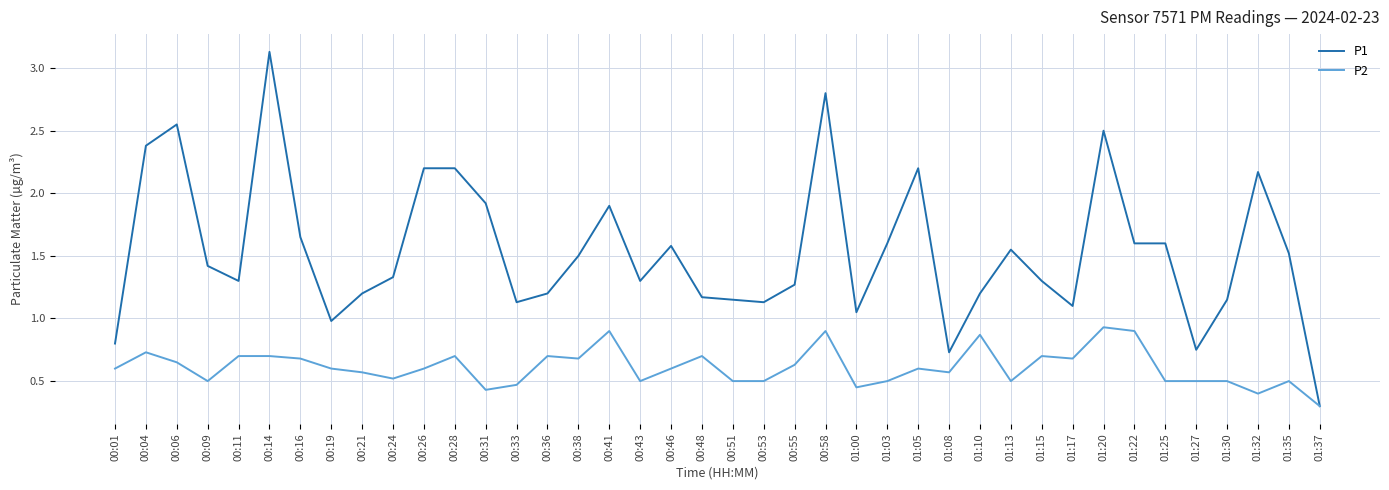

The P1 series shows 2.6 at 00:41. True or false?

False